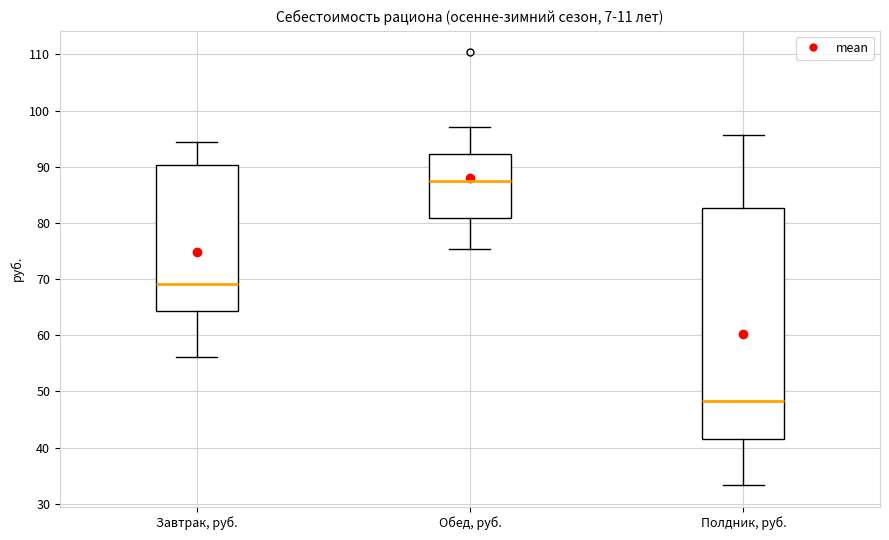

Where does the lower whisker of the box for Завтрак, руб. end on the y-axis? The values are not printed on the chart, so give them approximately, as read against the axis.

56